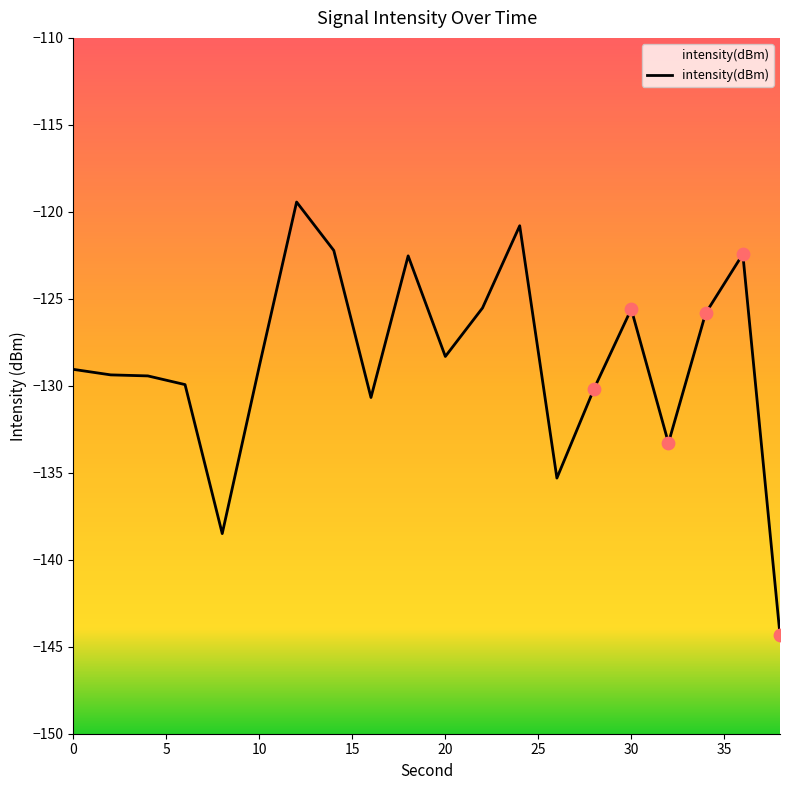

What is the change in value from 22 to 36?

+3.1